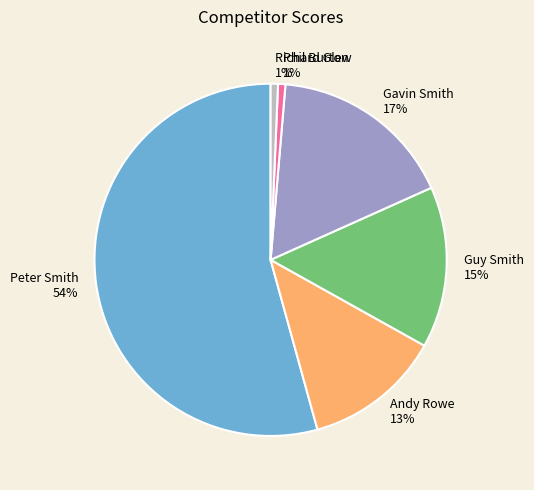

To the nearest percent, what portion does Phil Burton represent?

1%